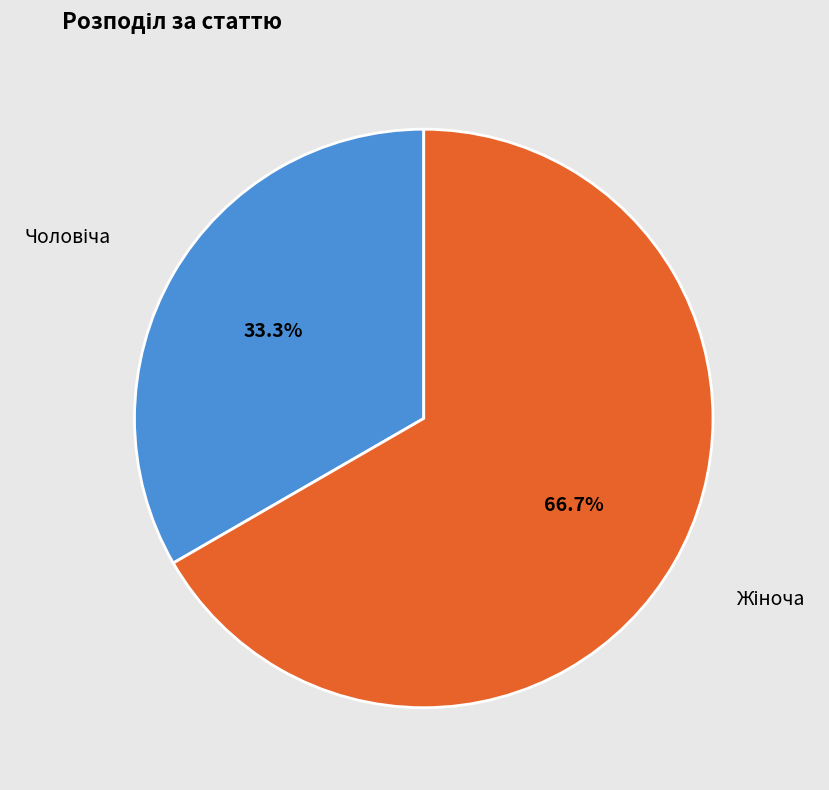

How many segments does this pie chart have?

2